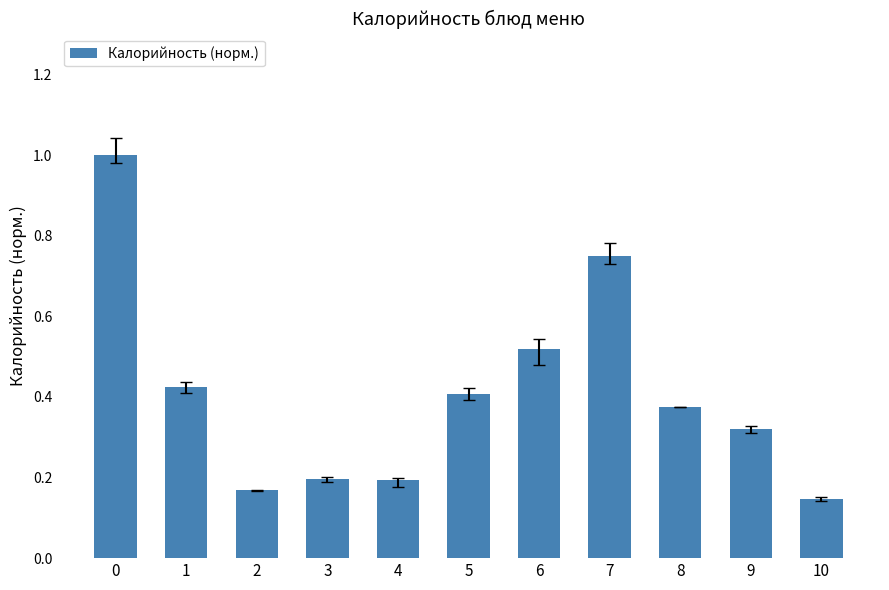

What is the greatest value displayed?

1.0